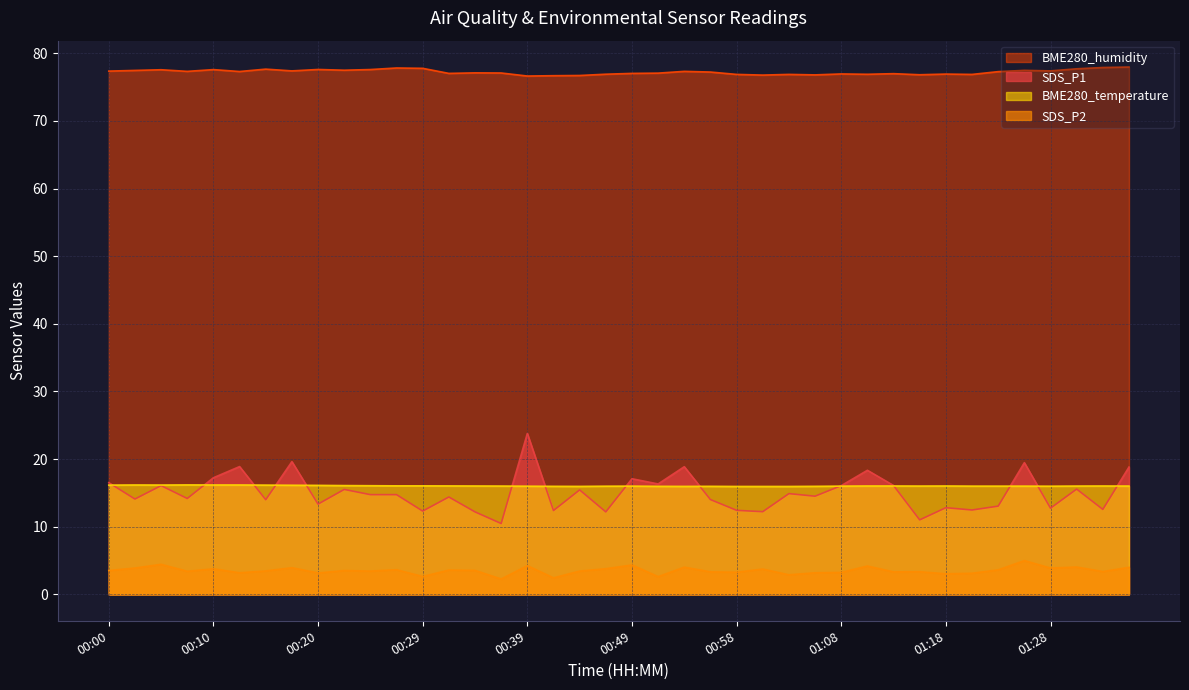

Where is the first local maximum for SDS_P2?

00:05